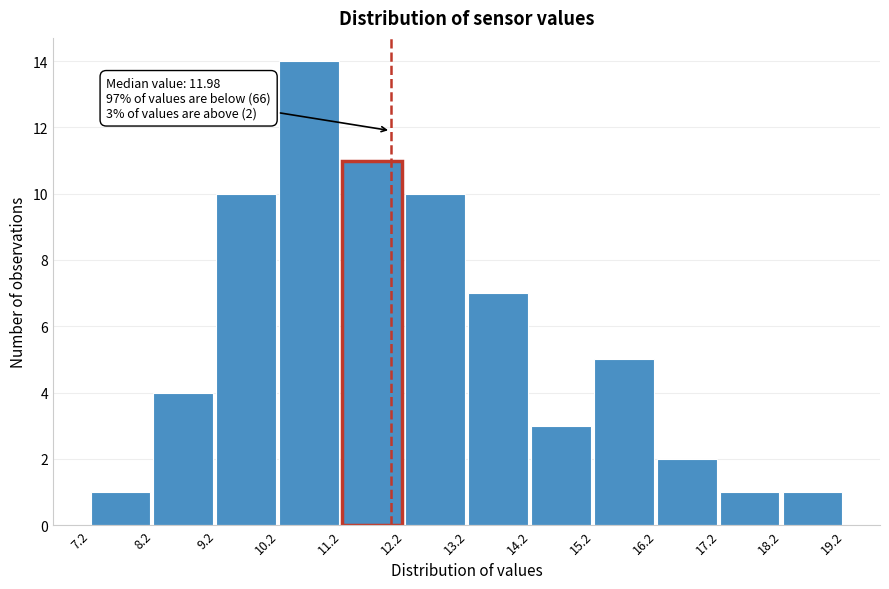

Which range on the x-axis has the tallest bar?

10.2 to 11.2